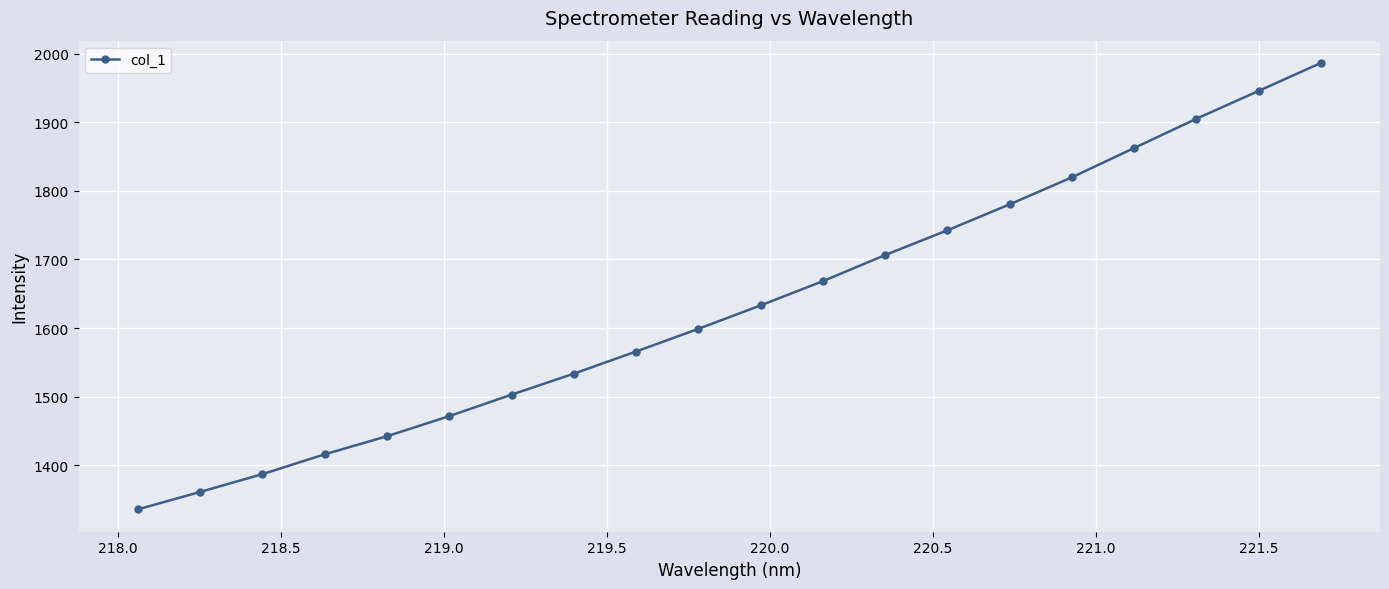

What is the value of the 10th point from the left?

1598.8